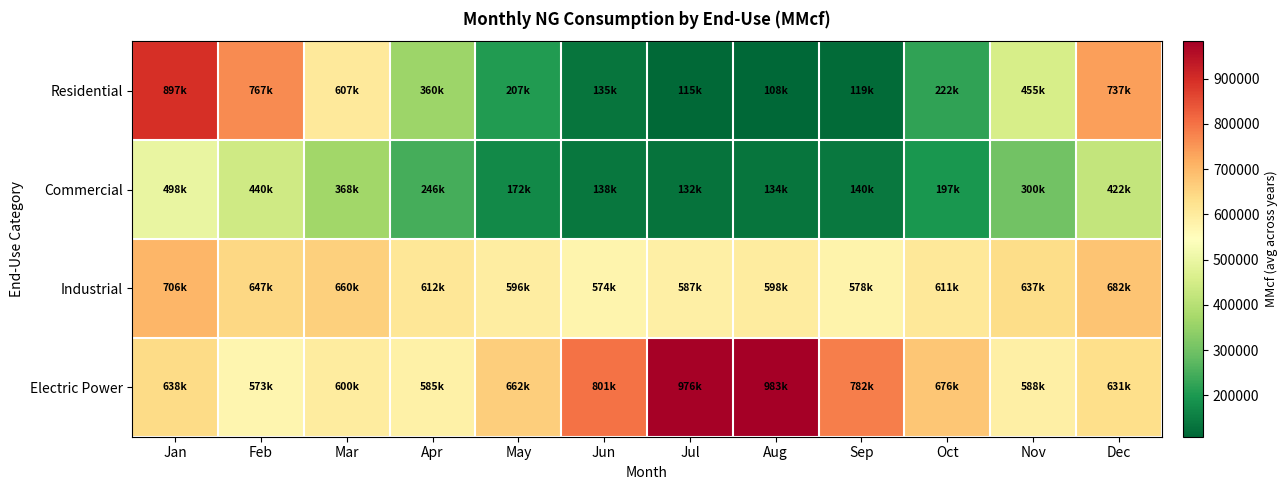

Which series changed the most between Jan and Sep?

Residential